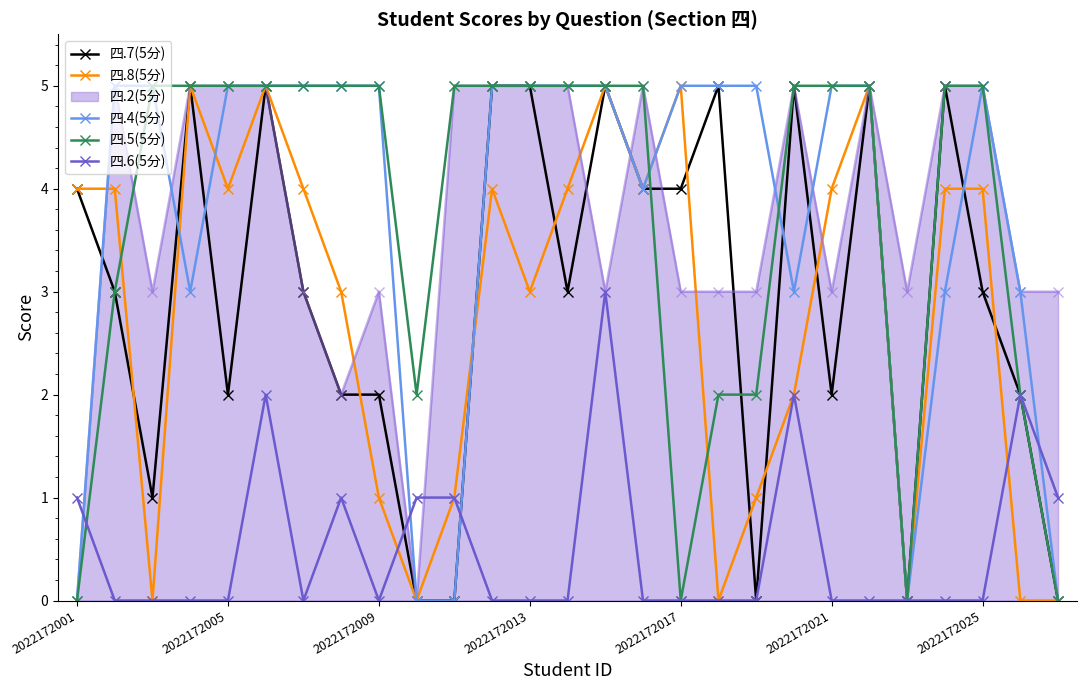

What is the greatest value displayed?

5